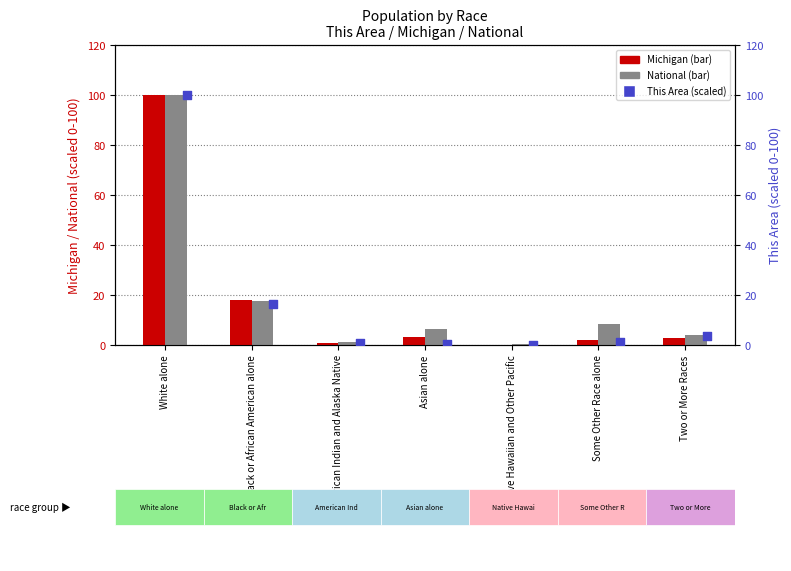

What is the total value across all series at White alone?

300.0